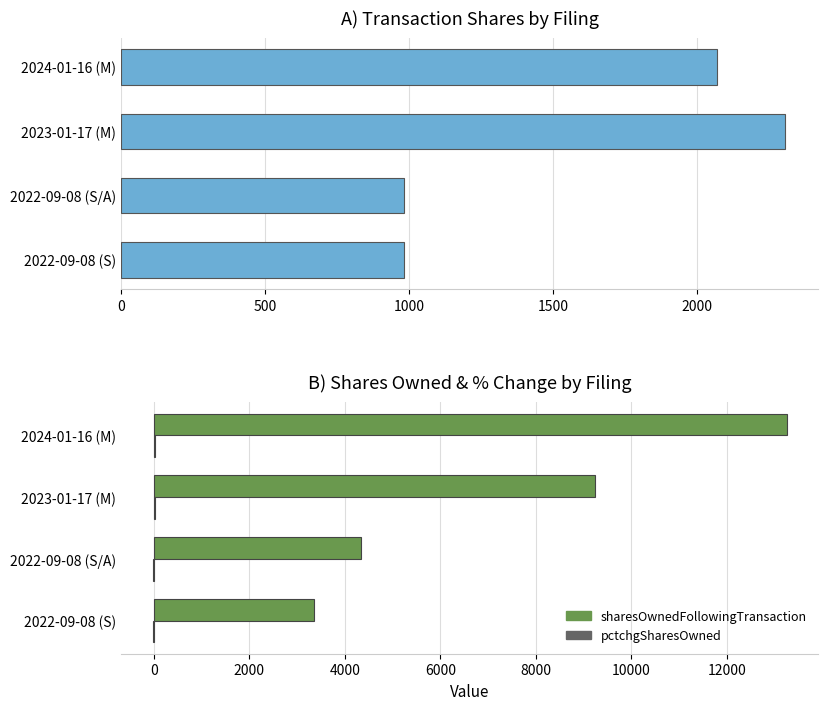

What value does the transactionShares series have at 2022-09-08 (S/A)?

982